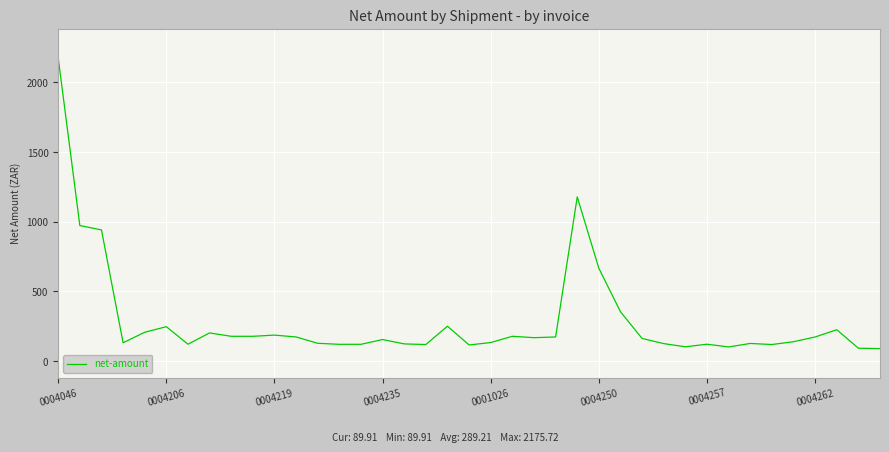

What is the difference between the maximum and minimum values?

2085.8